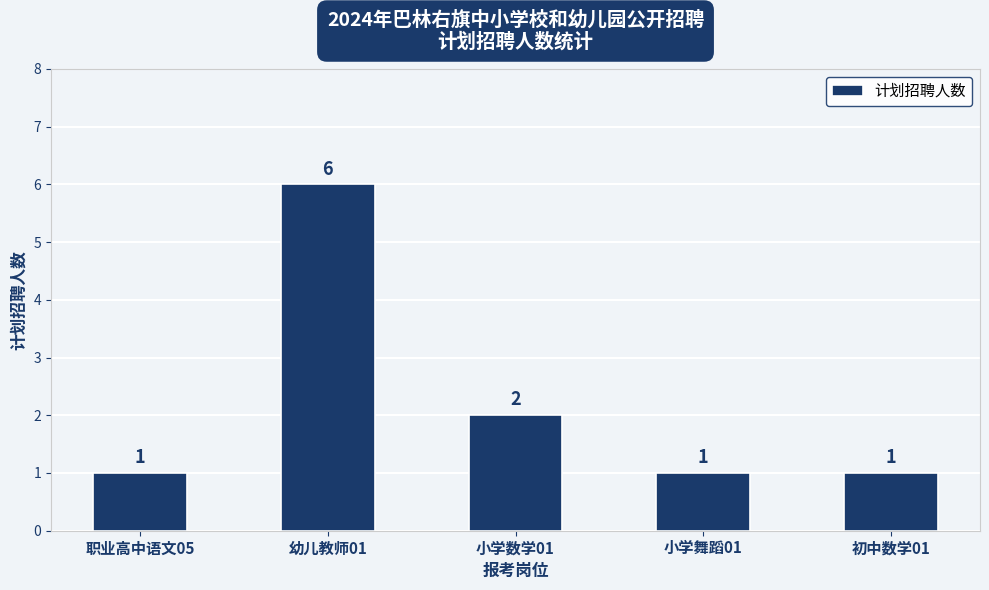

Where is the data nearest to the value 3?

小学数学01